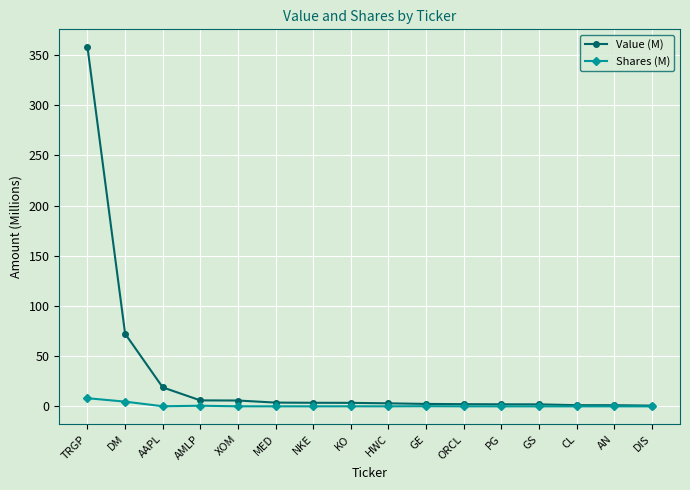

True or false: Shares (M) has a value of 0.0 at PG.

True